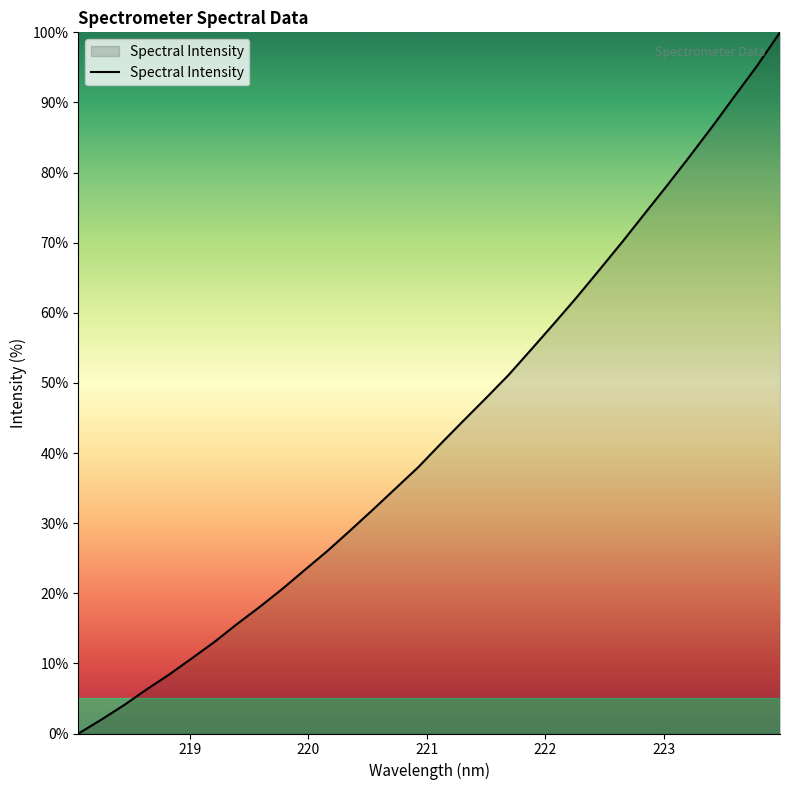

What is the maximum value shown in the chart?

100.0